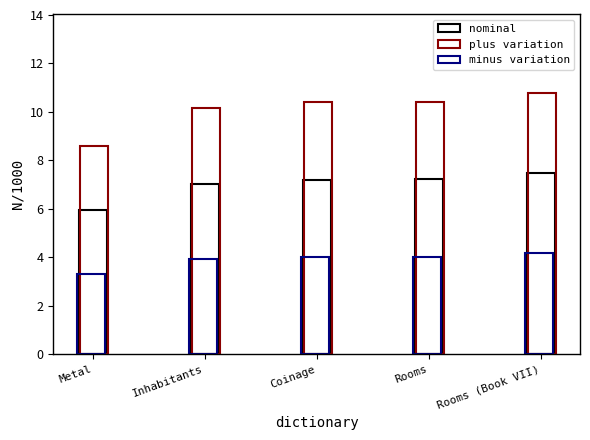

What is the sum of the nominal values at Rooms (Book VII) and Metal?

13.4